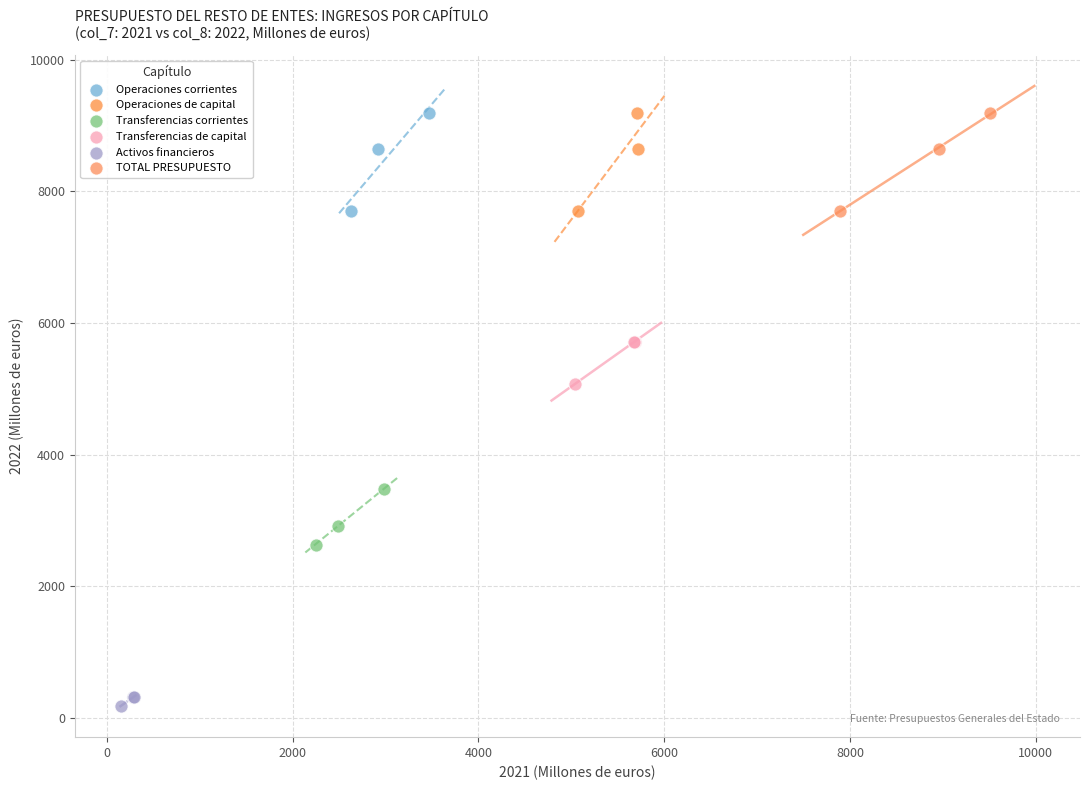

What are all the series names shown in the legend?

Operaciones corrientes, Operaciones de capital, Transferencias corrientes, Transferencias de capital, Activos financieros, TOTAL PRESUPUESTO